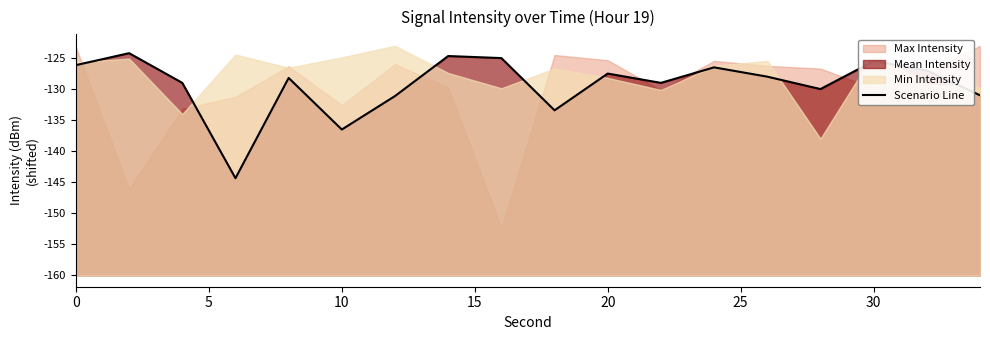

The value at 30 is 13.1. True or false?

False